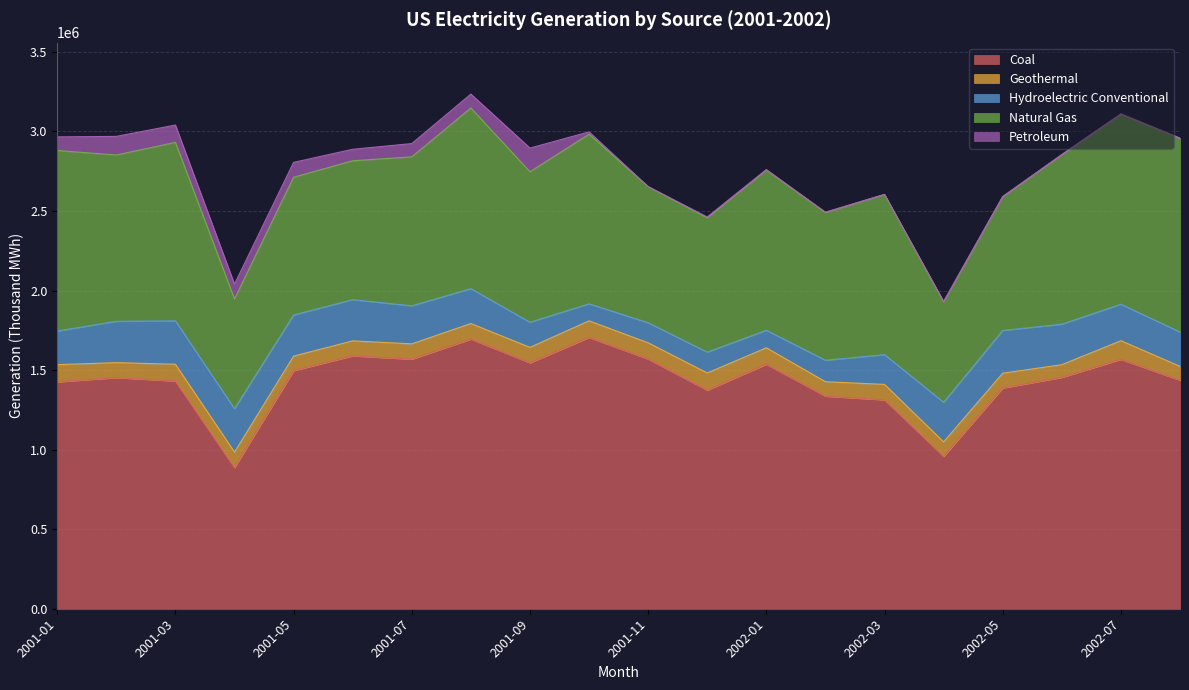

Is the value of Petroleum at 2001-04 greater than the value of Natural Gas at 2001-05?

No